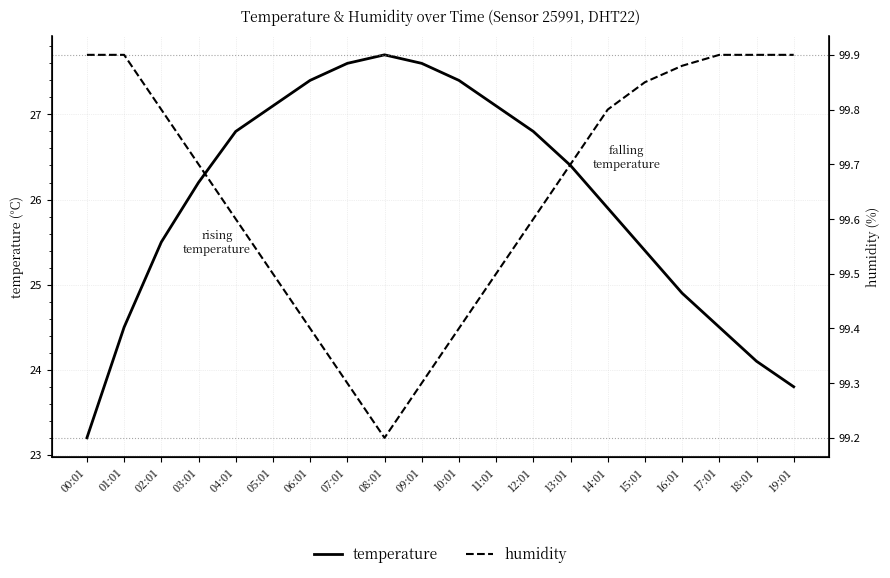

How many humidity values are between 99 and 100?

20